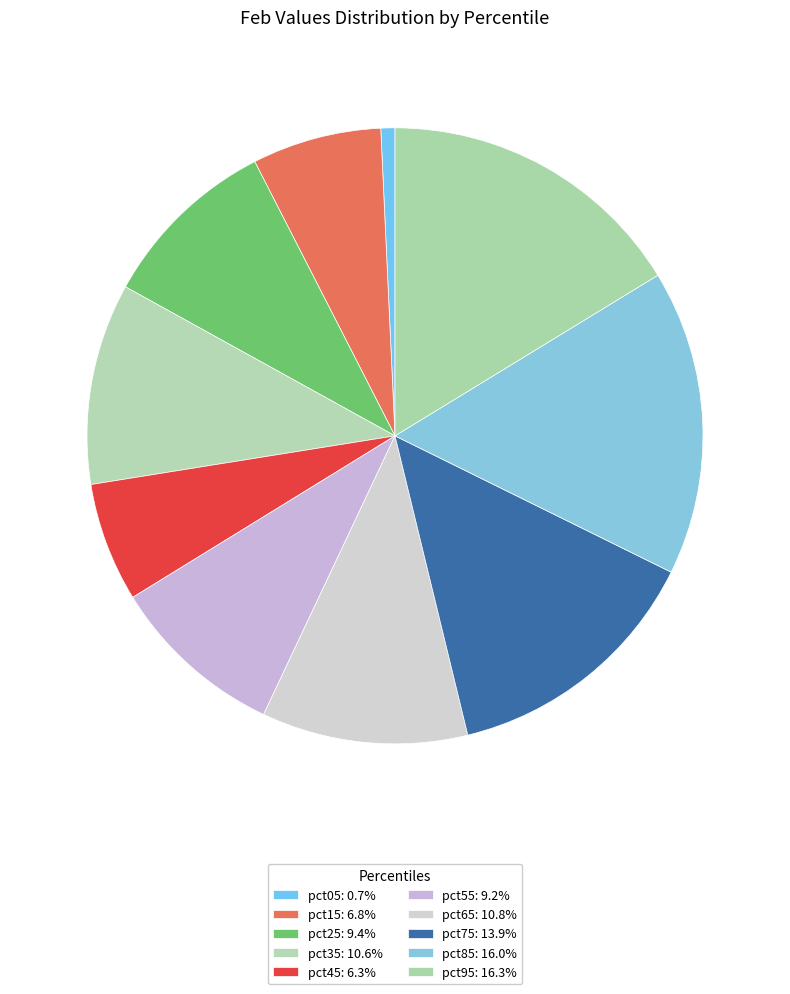

What is the smallest slice in the pie chart?

pct05